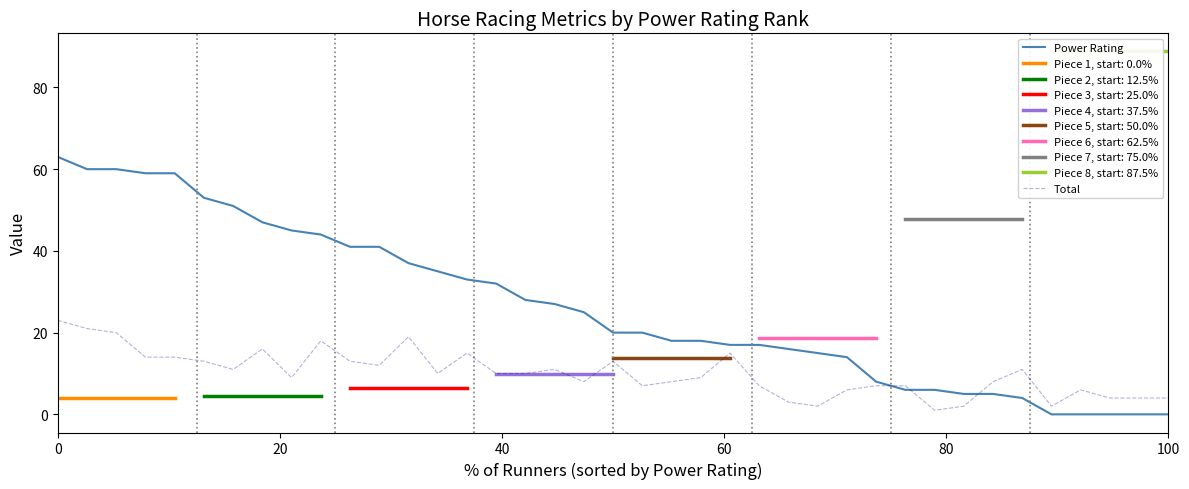

Which series has the largest total across all categories?

Power Rating